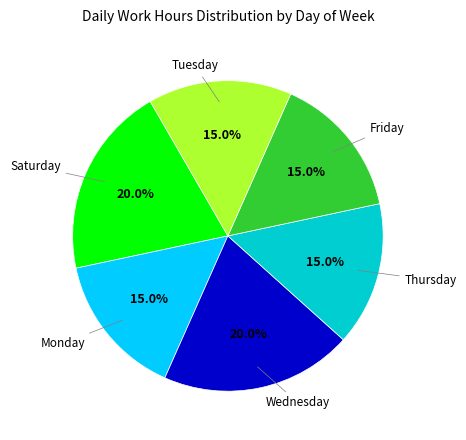

Is there any slice that represents more than half of the pie?

No